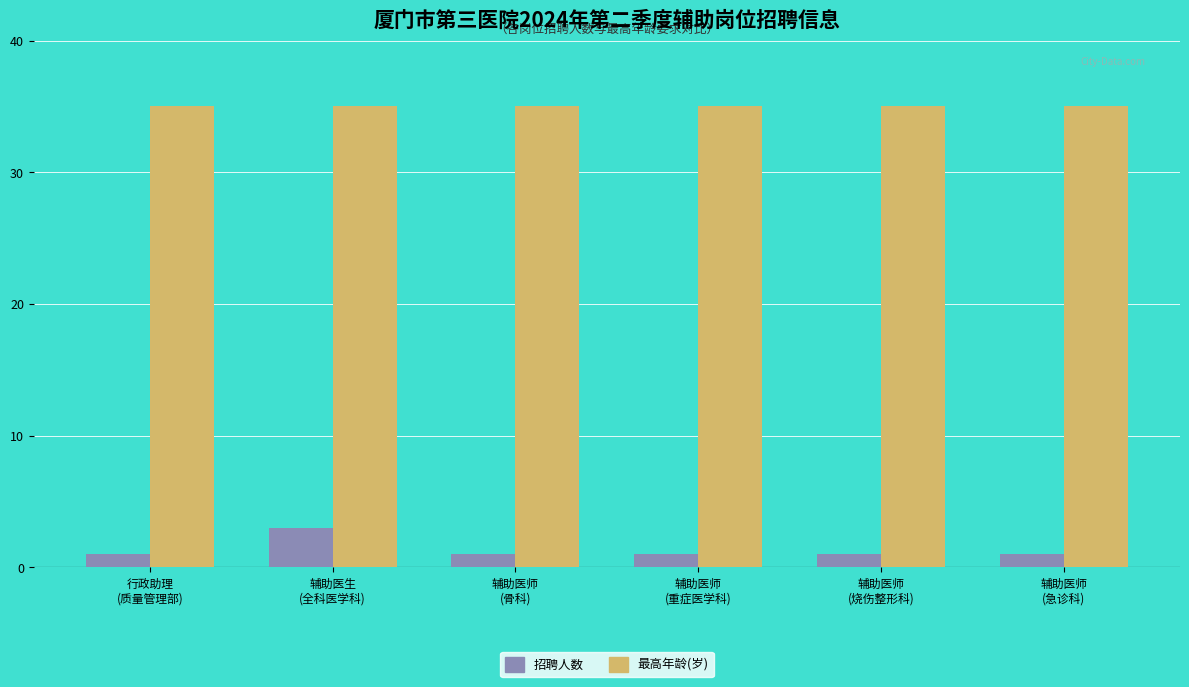

What is the maximum value shown in the chart?

35